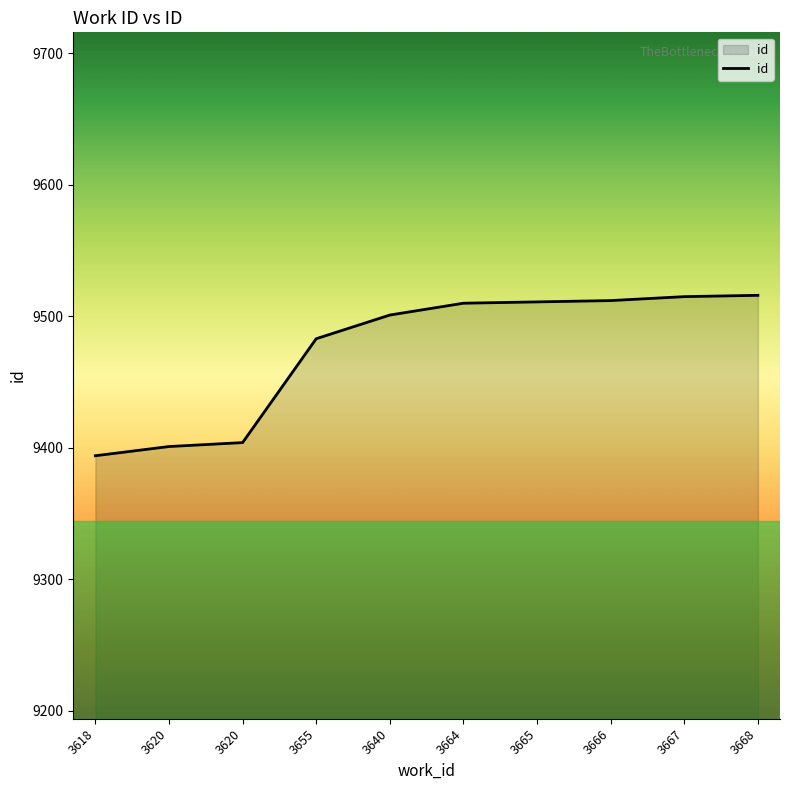

Rank the categories by value from highest to lowest.

3668, 3667, 3666, 3665, 3664, 3640, 3655, 3620, 3620, 3618